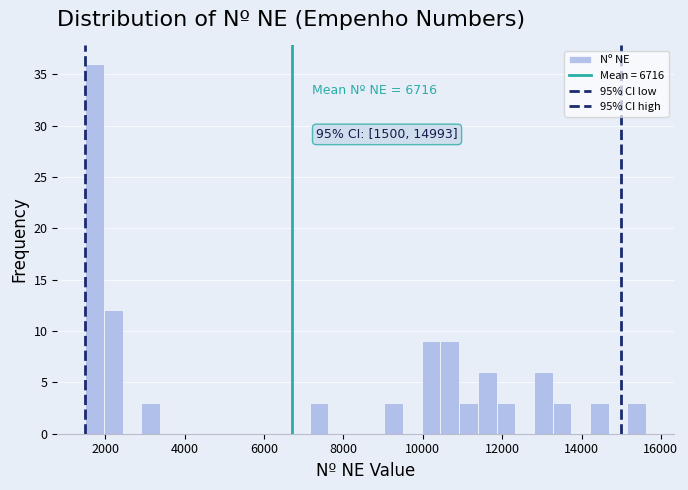

Around what value on the x-axis is the tallest bar? Give the approximate position of its centre, as read against the axis.

1800